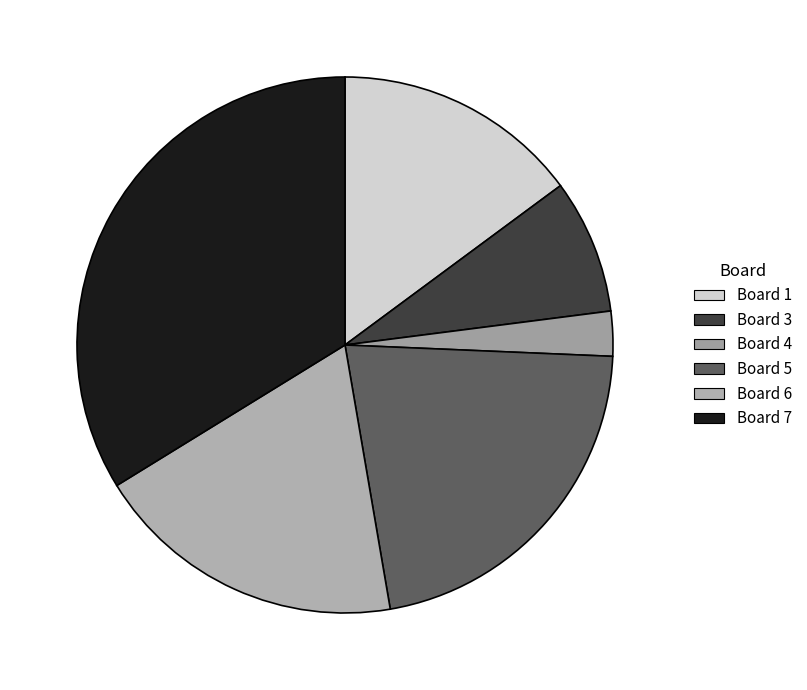

How many slices are in this pie chart?

6